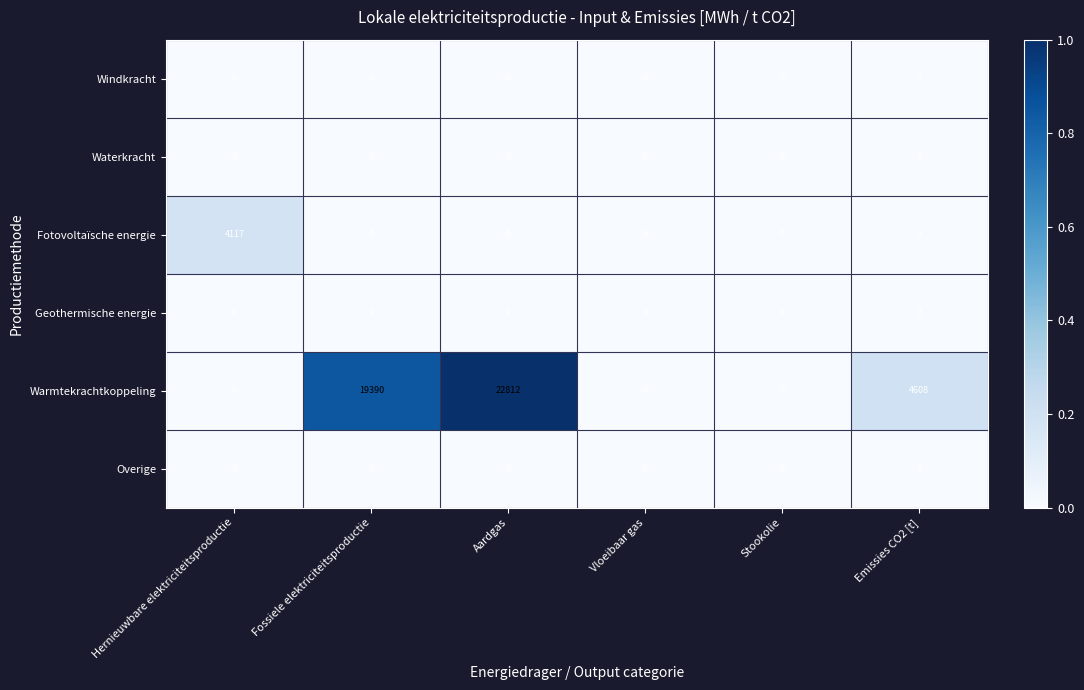

True or false: Warmtekrachtkoppeling has a value of 8135 at Emissies CO2 [t].

False